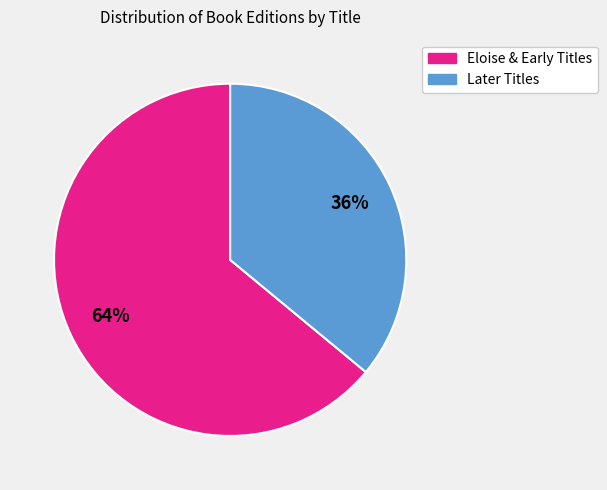

Is there a majority slice in this chart?

Yes